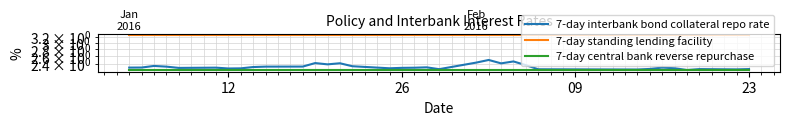

Between 09 and 31, which series saw the biggest shift?

7-day interbank bond collateral repo rate